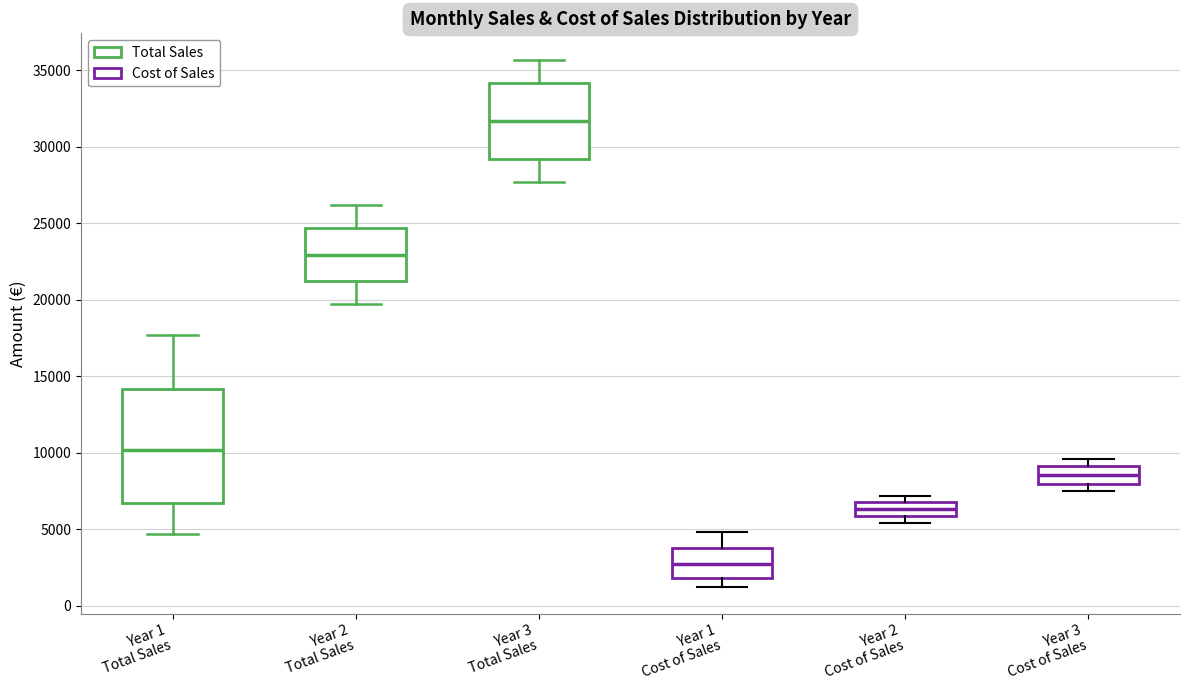

Which box's median line is the lowest?

Year 1 Cost of Sales